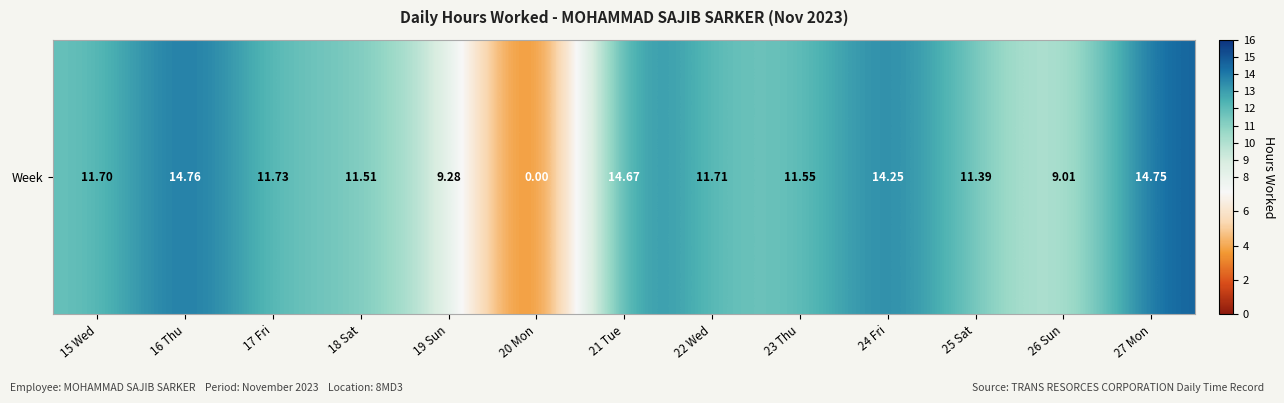

Reading left to right, extract all data points from this chart.

11.7	14.8	11.7	11.5	9.3	0.0	14.7	11.7	11.6	14.2	11.4	9.0	14.8